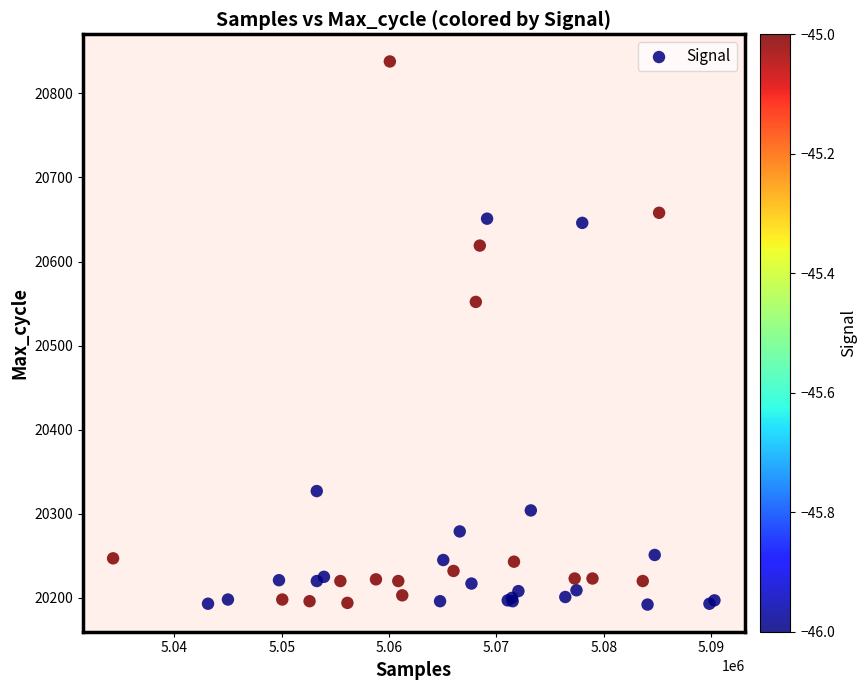

What Y value in the scatter plot is closest to 20515?

20552